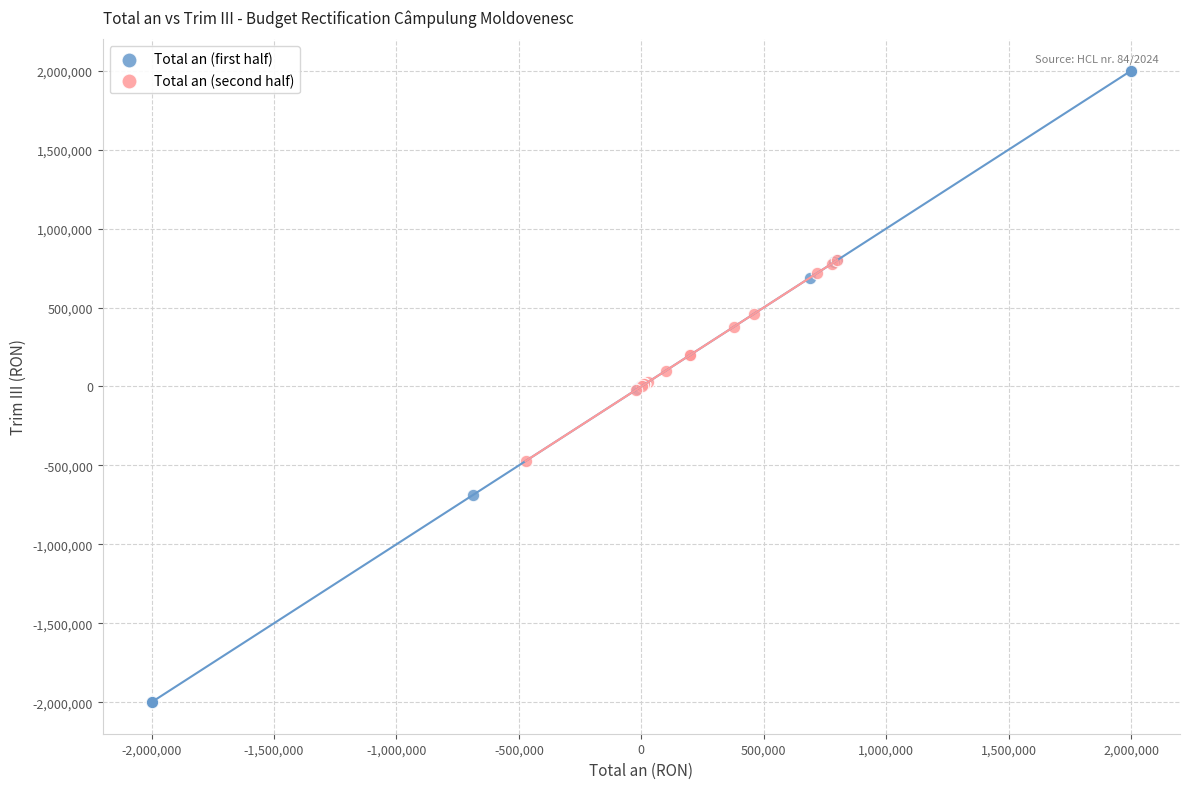

Which series has the largest Y range (max minus min)?

Total an (first half)